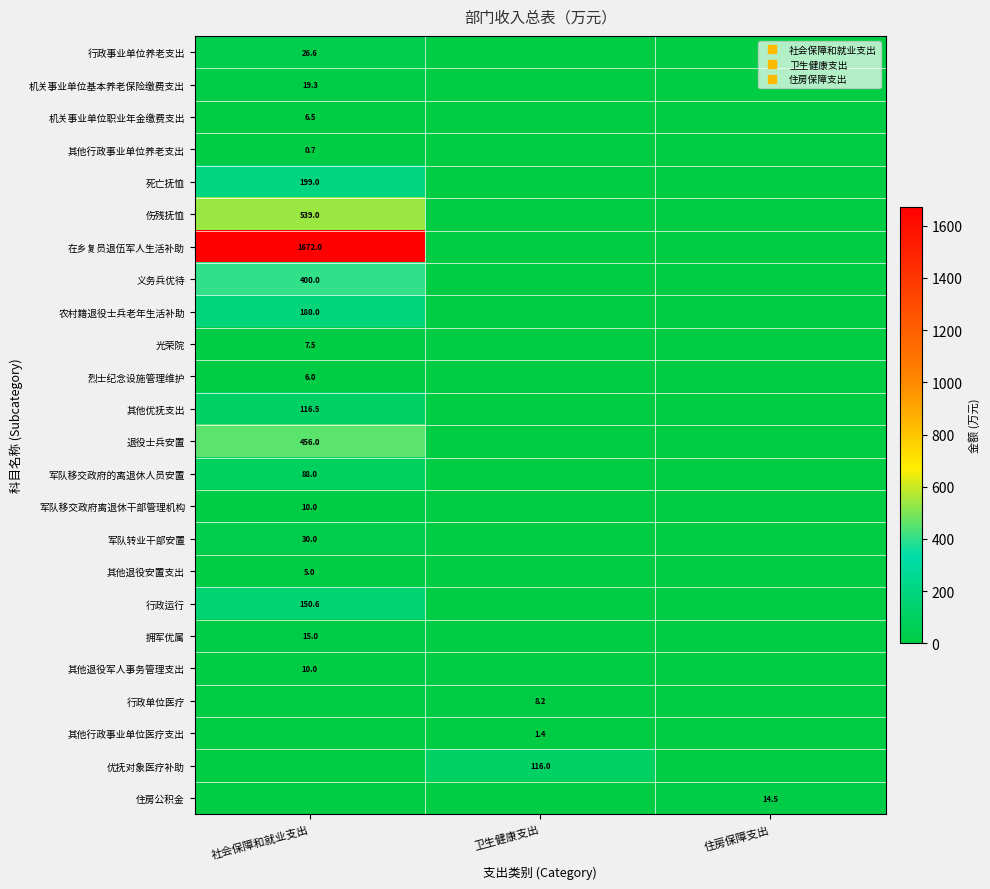

How many positive values does the 其他行政事业单位医疗支出 series have?

1